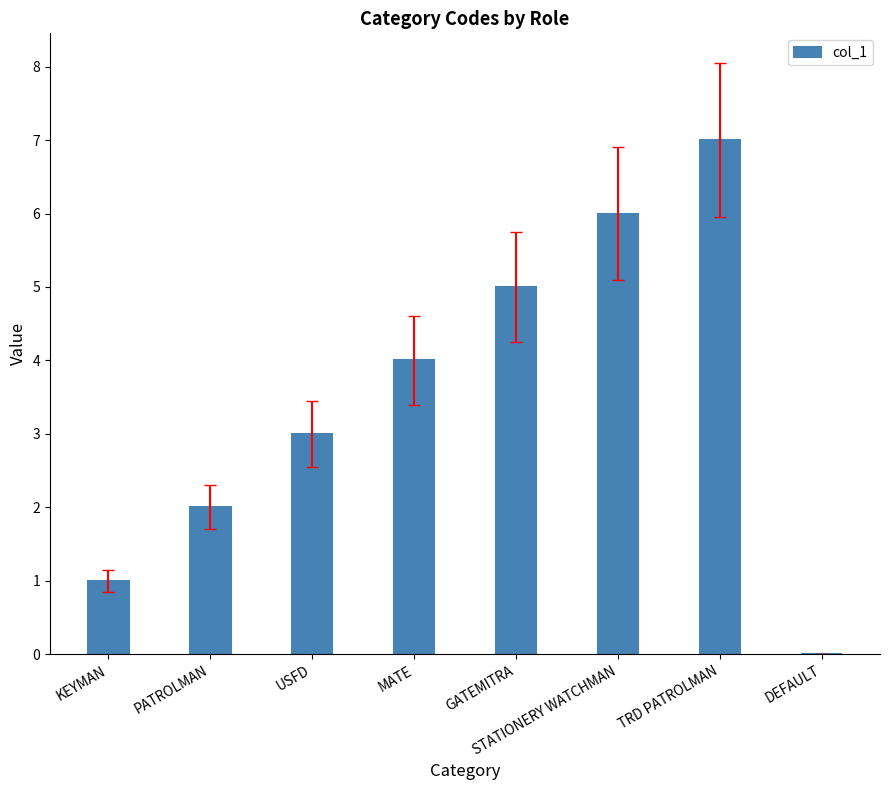

What is the sum of all values?

28